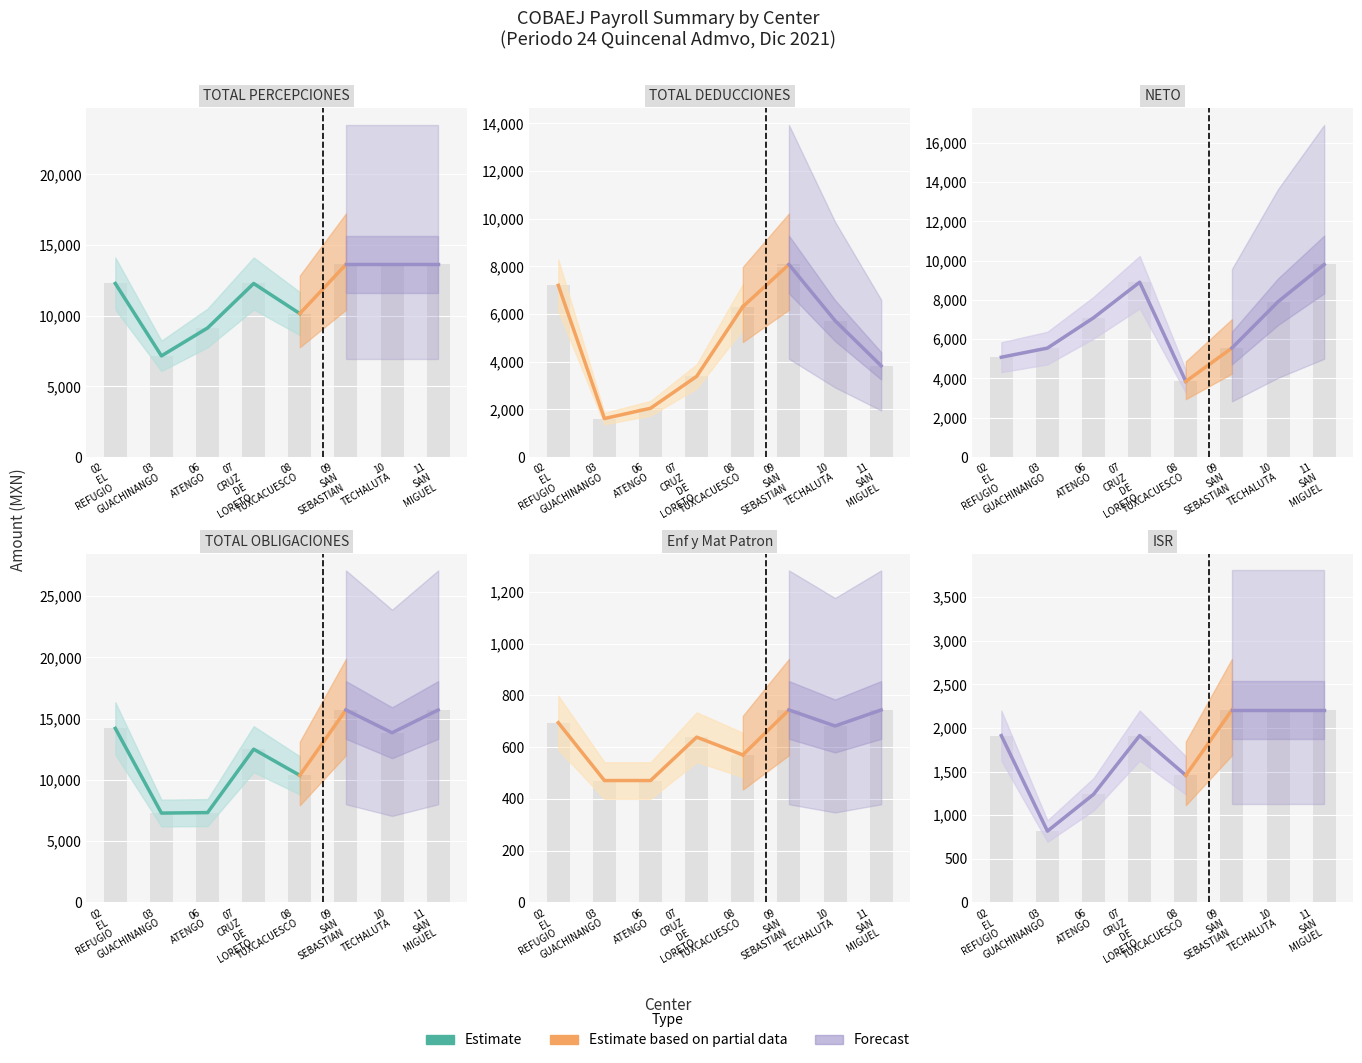

What is the label of the 3rd bar from the right?

09 SAN SEBASTIAN